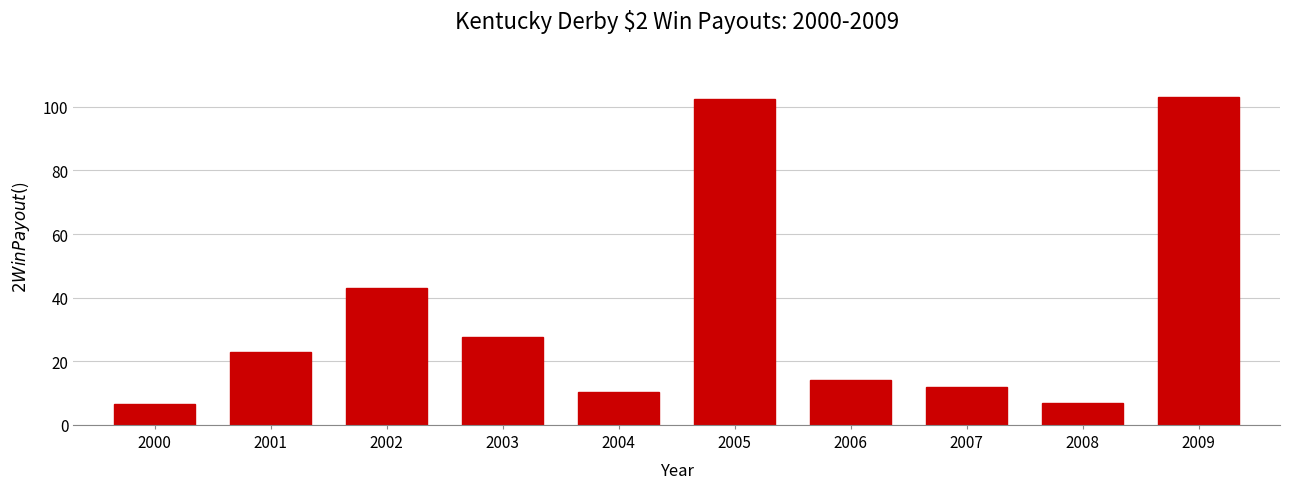

At which label is the value closest to 54?

2002